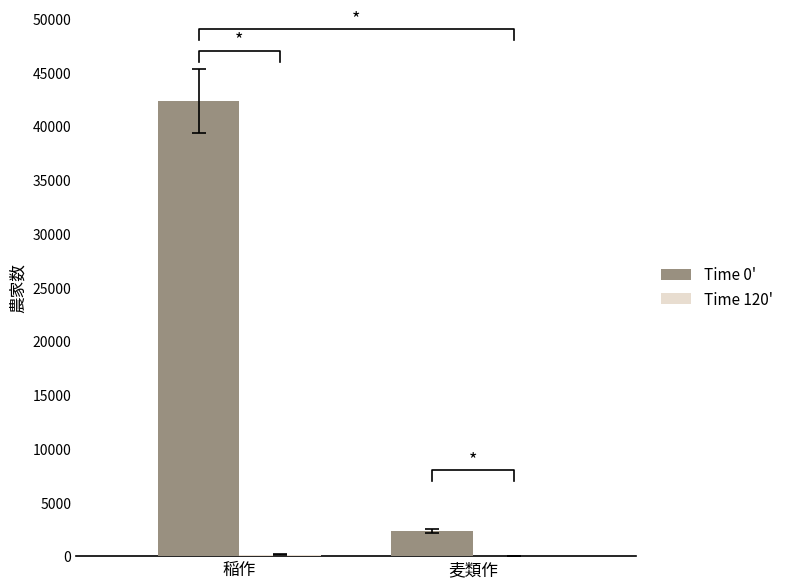

Count the number of categories in the chart.

2